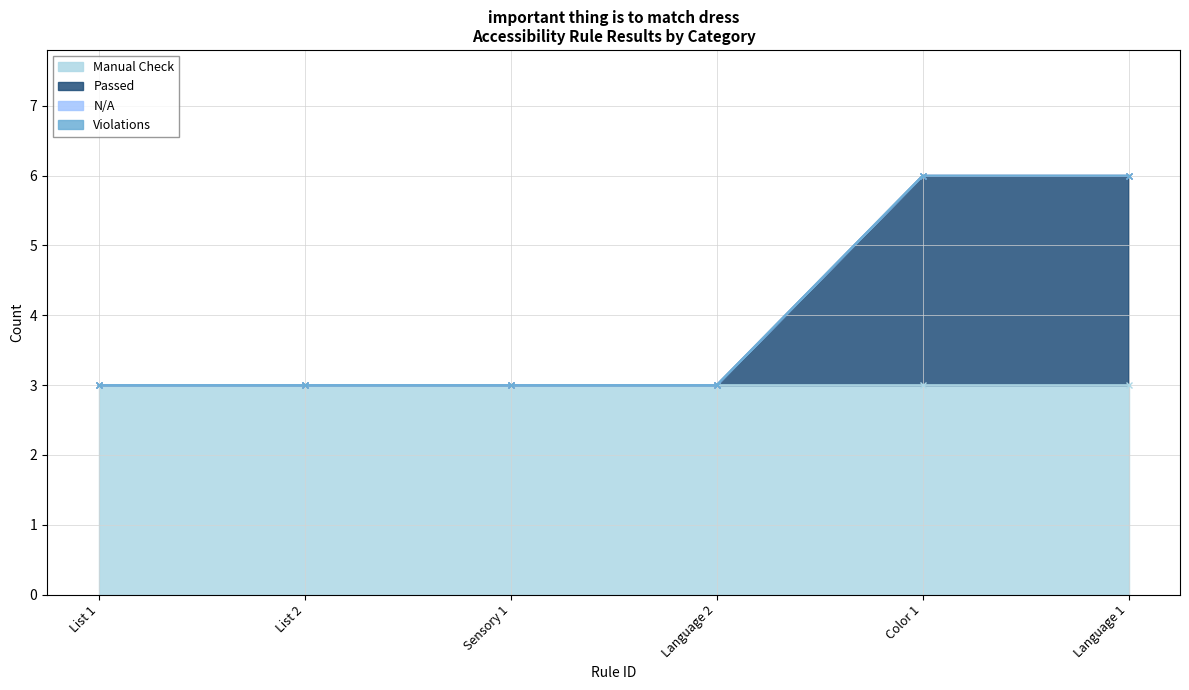

True or false: Violations has more than 2 points higher than both neighbors.

False